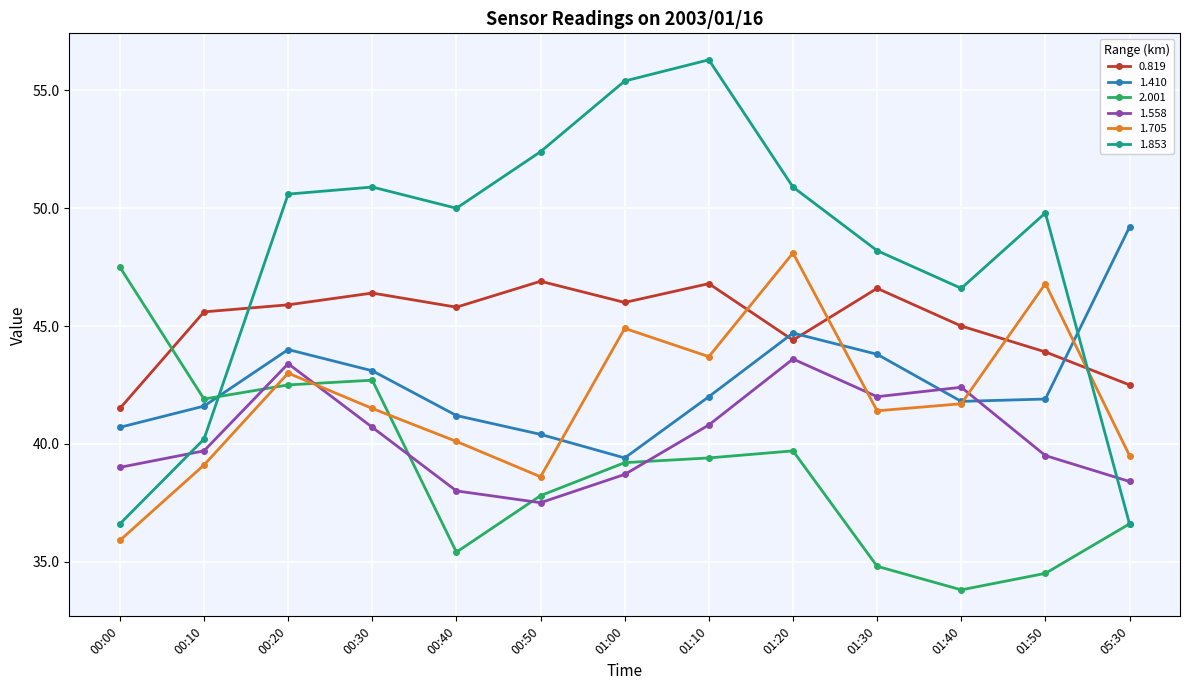

How many interior local peaks does the 1.853 series have?

3